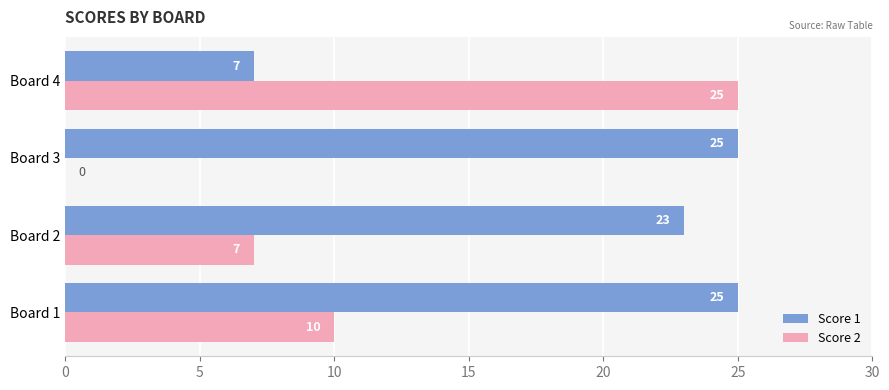

What value does the Score 2 series have at Board 2, to the nearest 10?

10